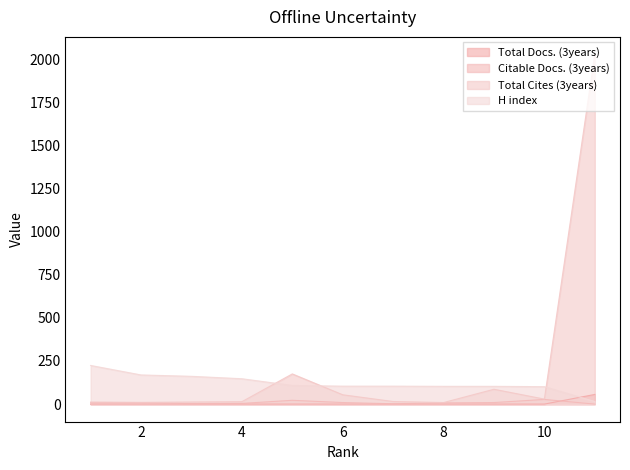

How many series are shown in this chart?

4